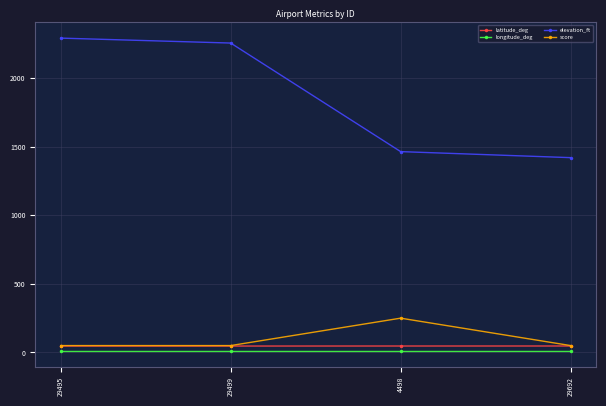

What is the value of the latitude_deg point at the 2nd from the left?

46.6